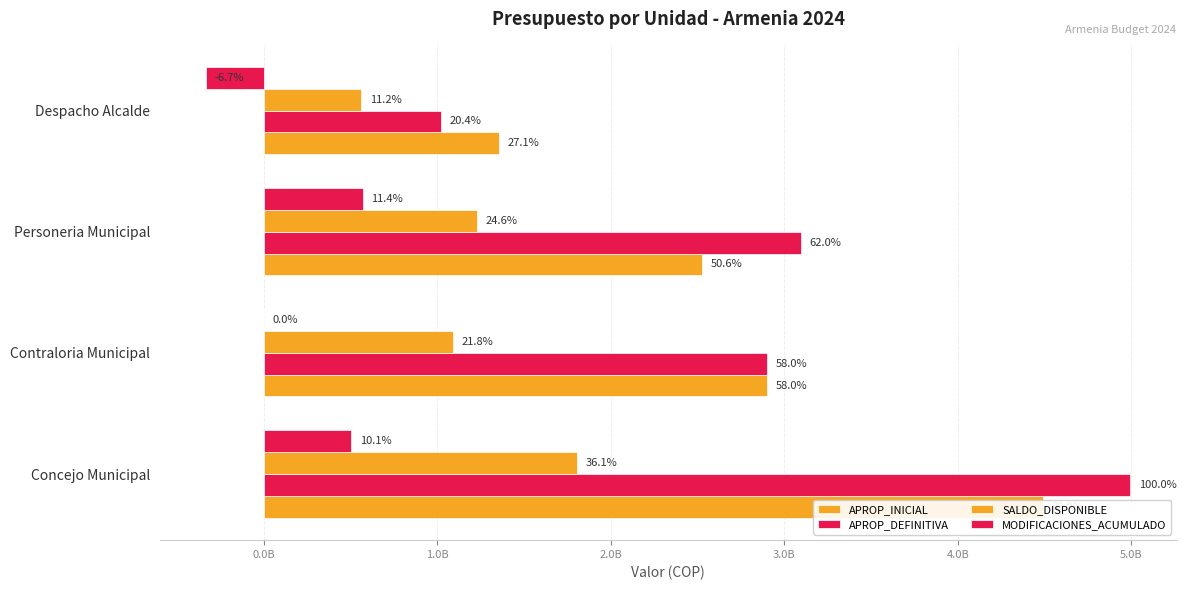

What is the value of the APROP_INICIAL bar at the 3rd from the left?

2526051065.2